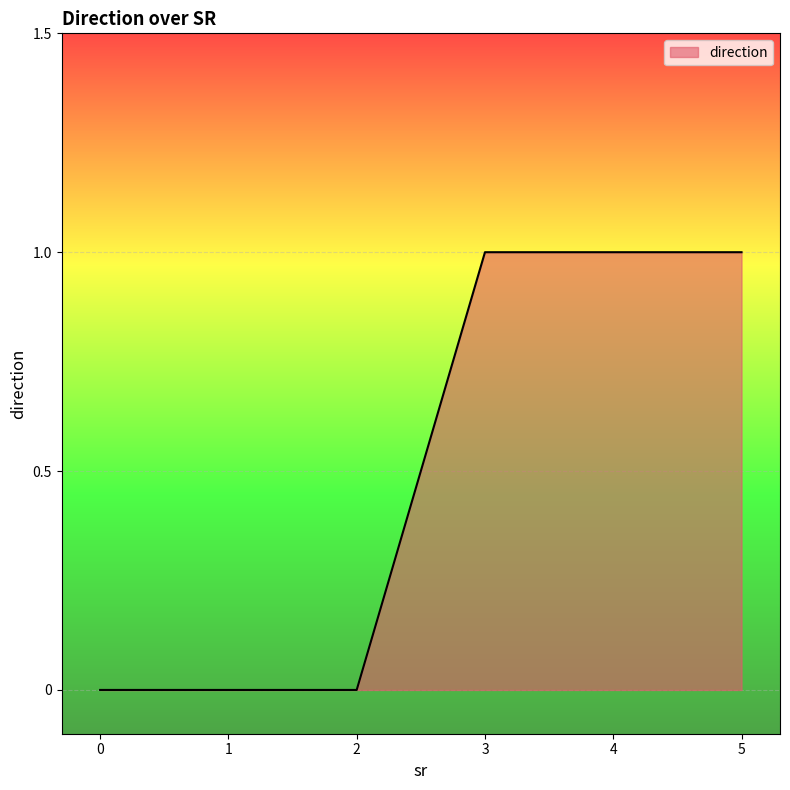

True or false: the data shows 0 at 1.

True